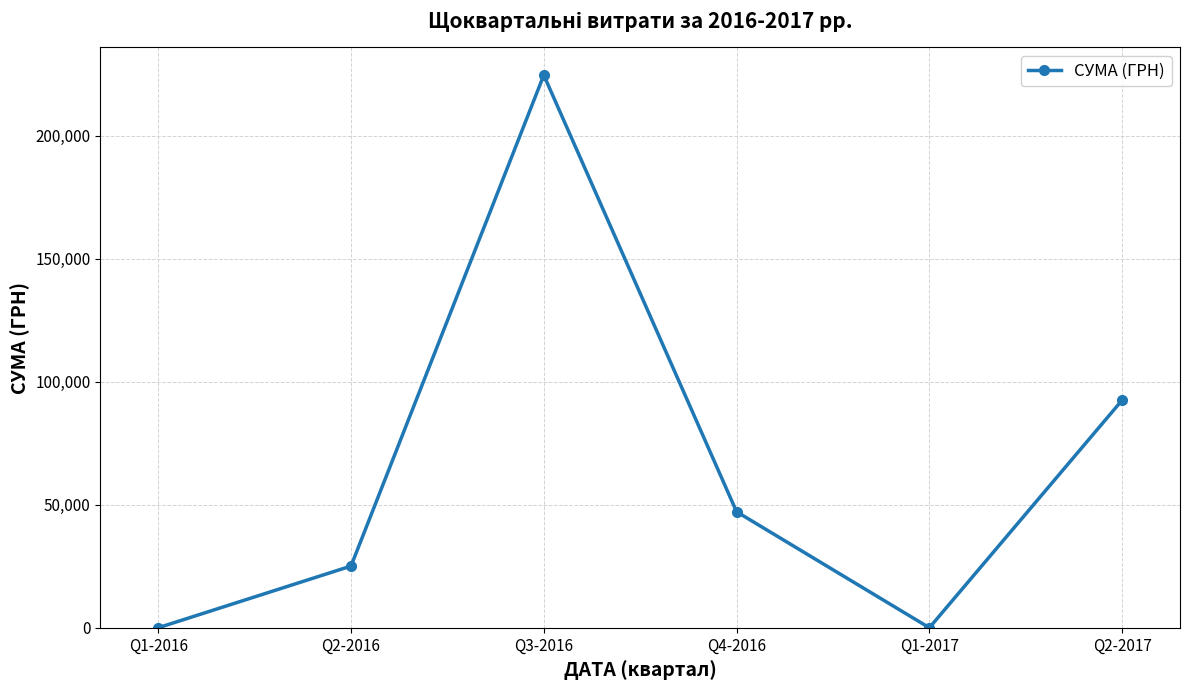

Reading right to left, what are all the values shown in this chart?

Q2-2017=92527.9	Q1-2017=0.0	Q4-2016=47150.1	Q3-2016=224620.5	Q2-2016=25071.0	Q1-2016=0.0